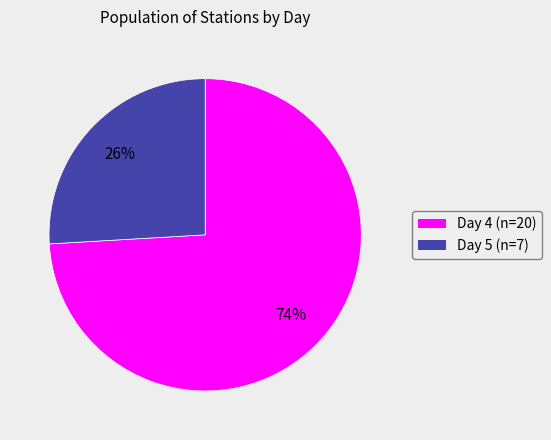

Rank the categories by value from highest to lowest.

Day 4, Day 5